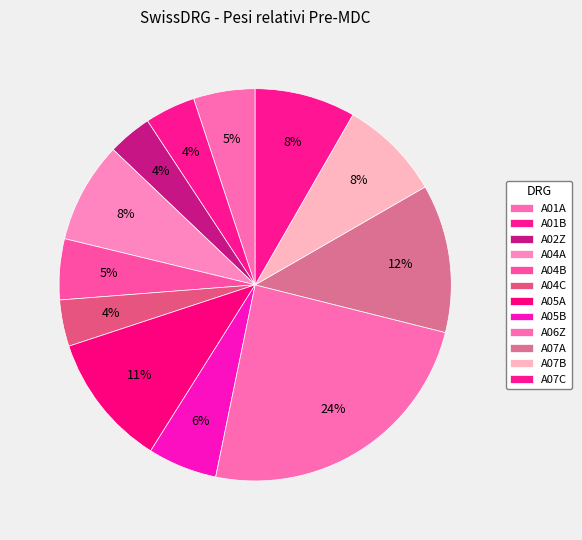

What portion of the pie excludes A07B?

91.6%